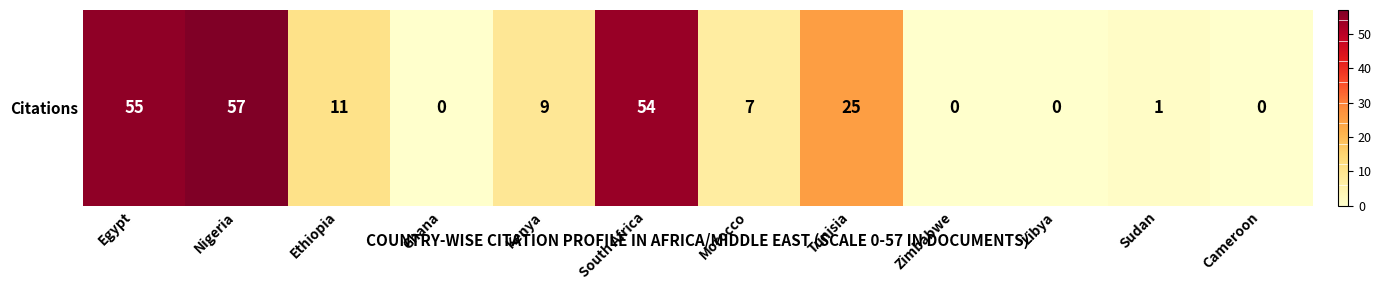

Reading left to right, transcribe all the data shown in this chart.

Egypt=55	Nigeria=57	Ethiopia=11	Ghana=0	Kenya=9	South Africa=54	Morocco=7	Tunisia=25	Zimbabwe=0	Libya=0	Sudan=1	Cameroon=0